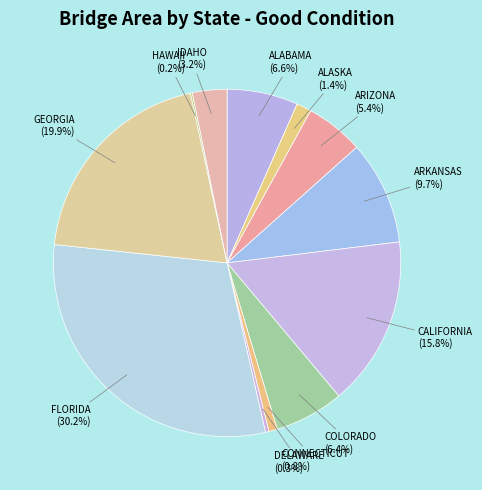

Which category has the biggest portion of the pie?

FLORIDA